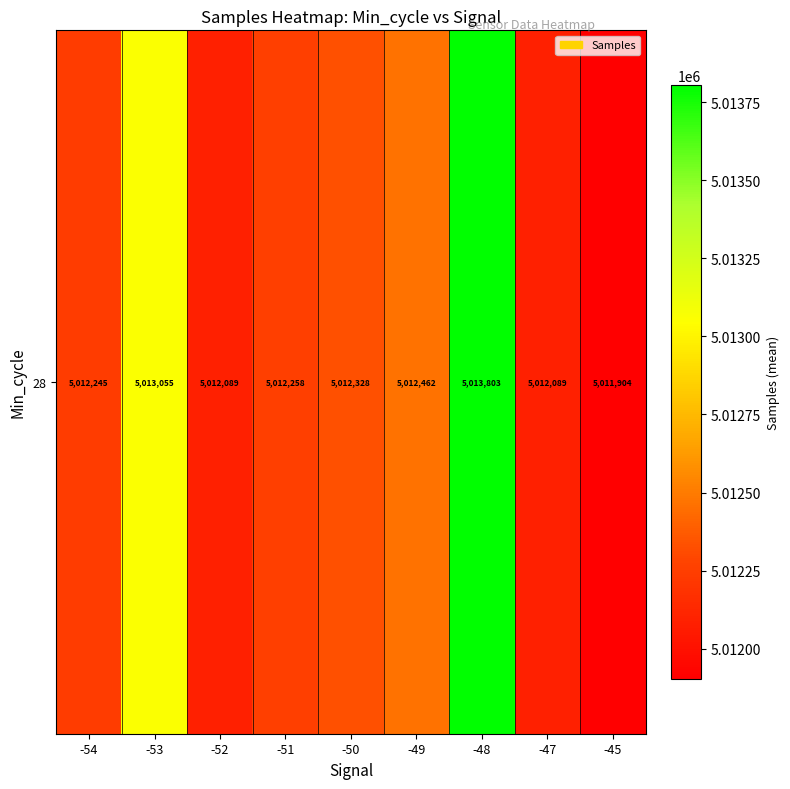

What is the change in value from -54 to -52?

-155.7